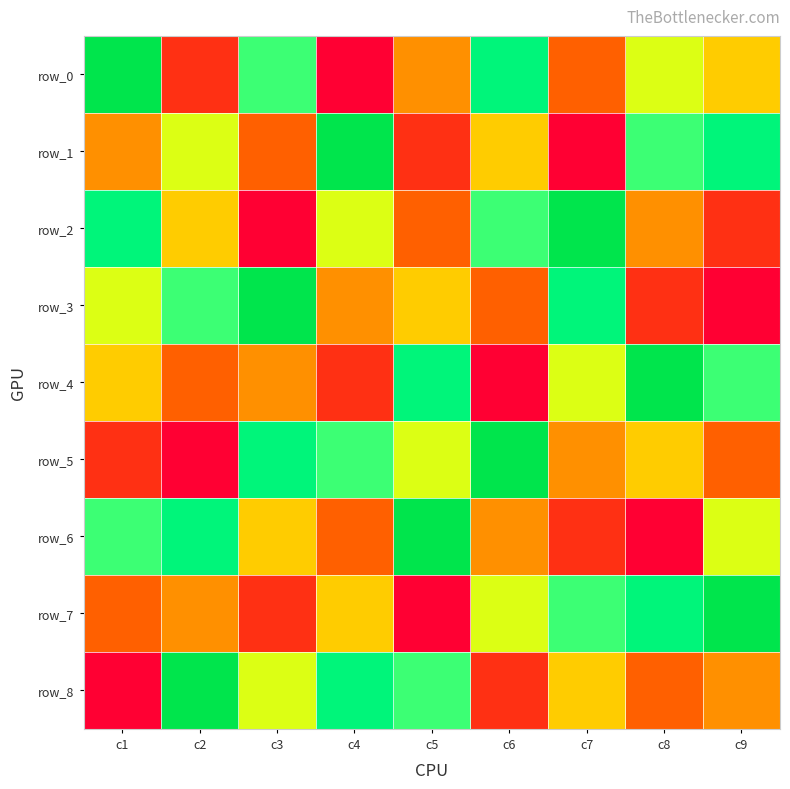

Which series has the largest total across all categories?

row_0